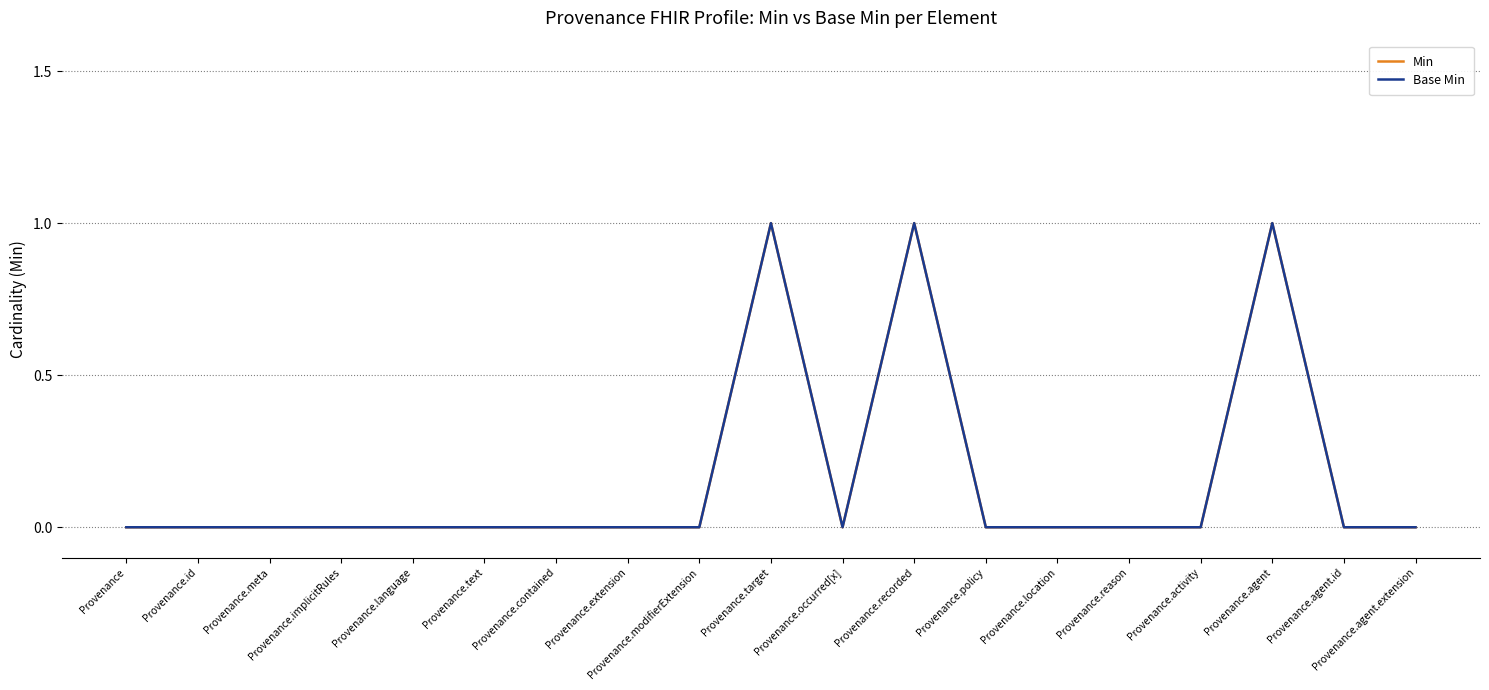

Is this an area chart (filled region under the line)?

No